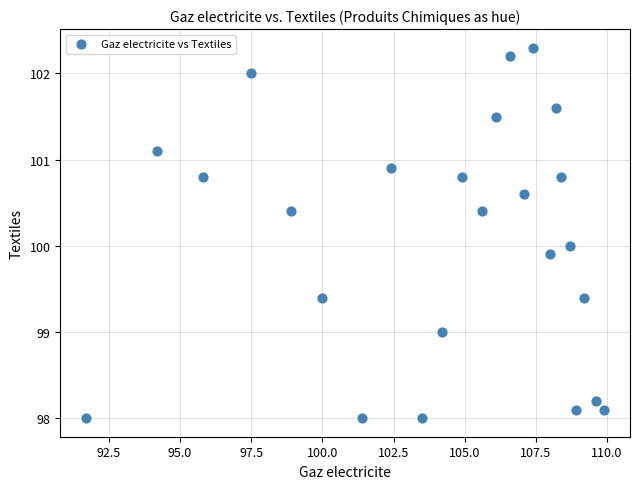

What is the range of Y values (max minus min)?

4.3